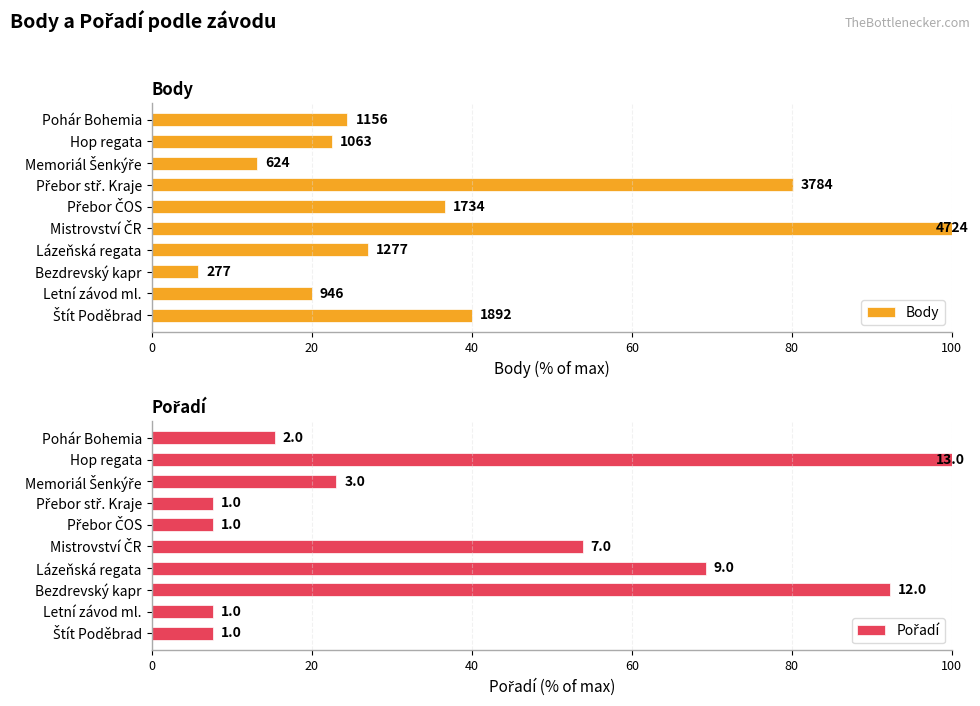

List the series in order of their overall mean, highest first.

Pořadí, Body